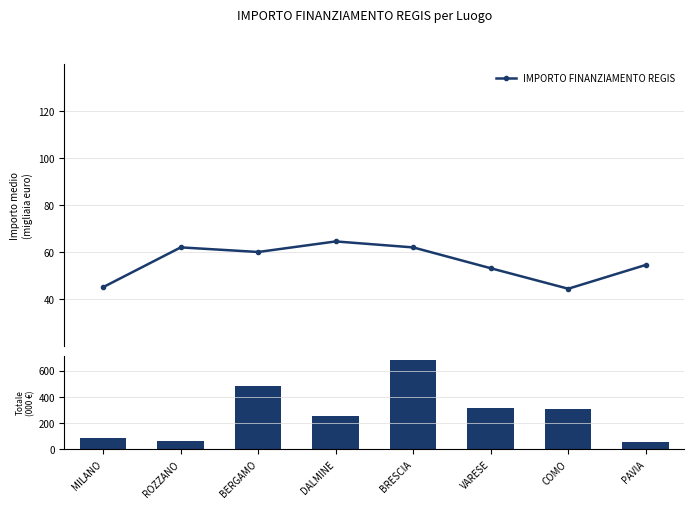

How many categories are shown in the chart?

8